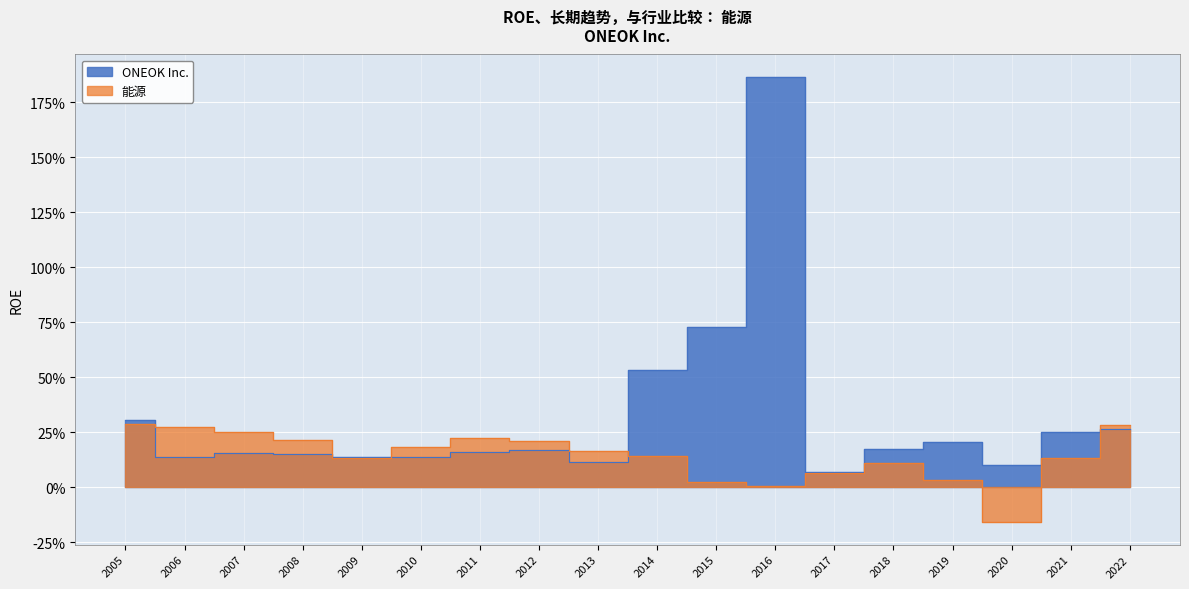

True or false: ONEOK Inc. has more than 1 interior local peaks.

True